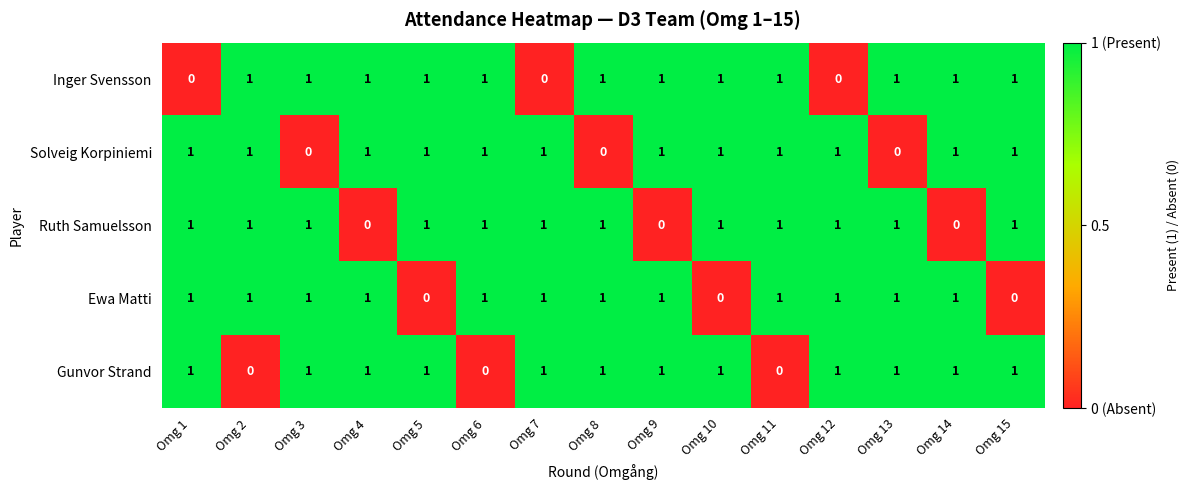

Count the Ruth Samuelsson values in the range 1 to 2.

12